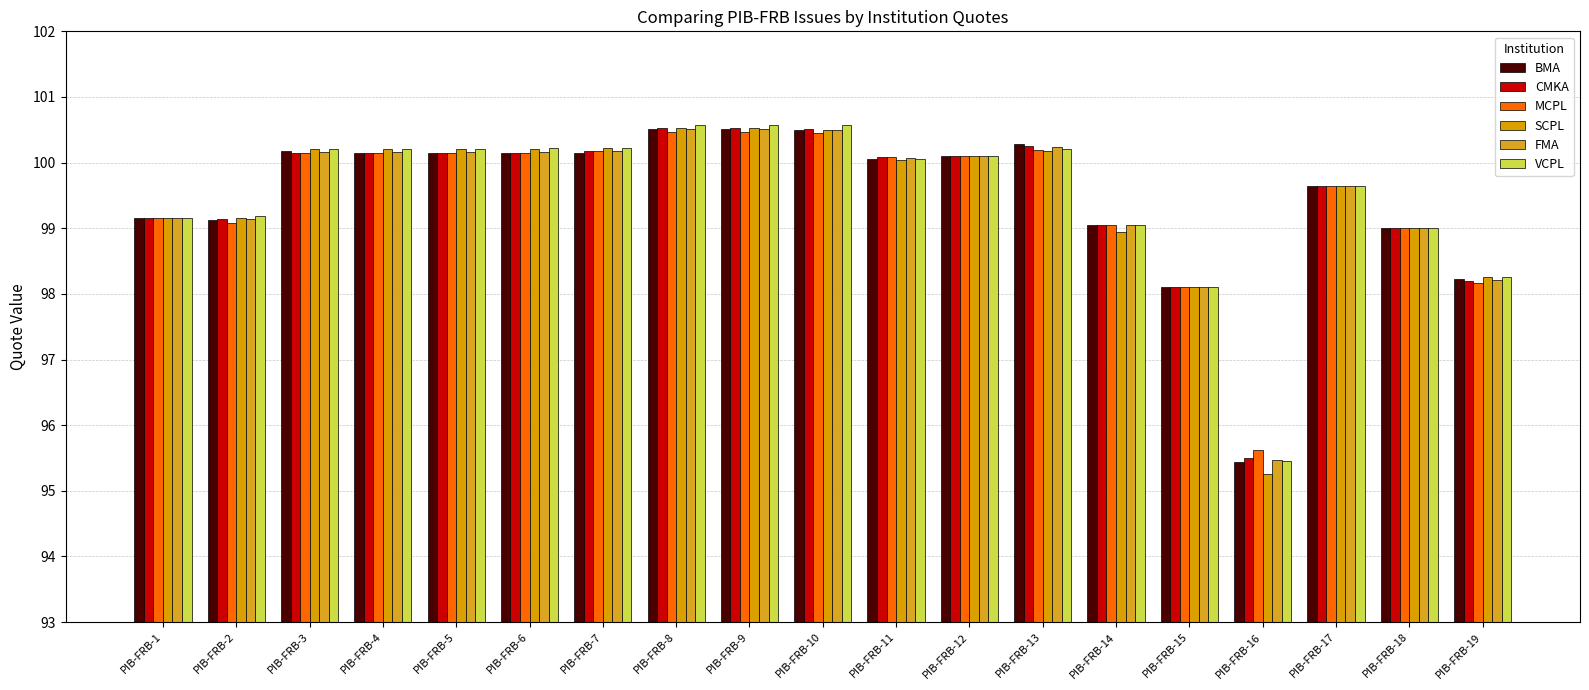

How many bars are there in total?

114